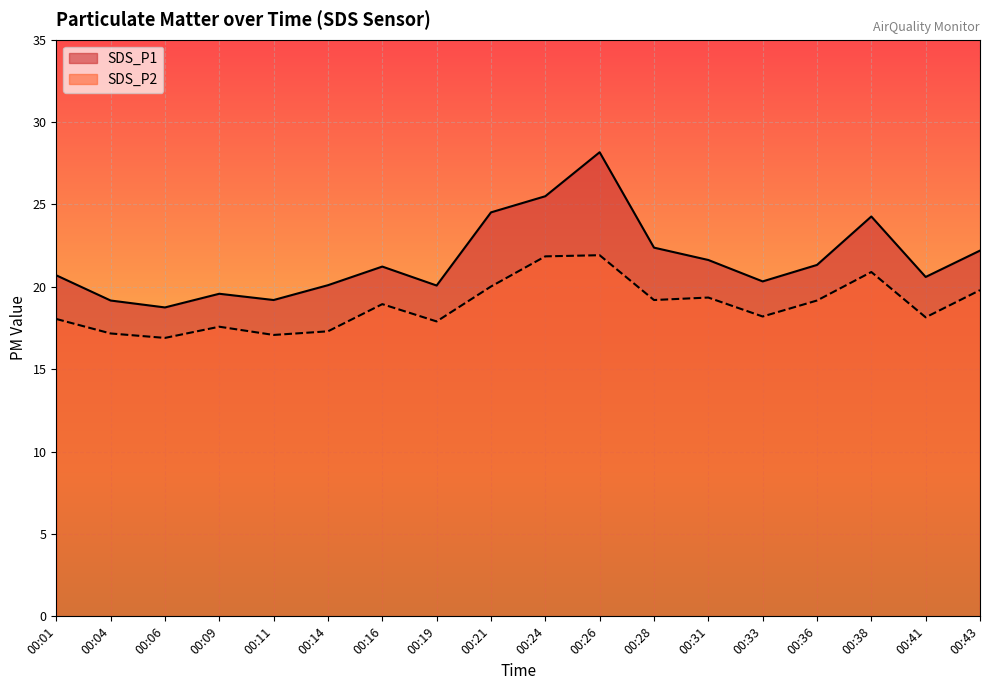

True or false: SDS_P1 has a value of 8.8 at 00:38.

False